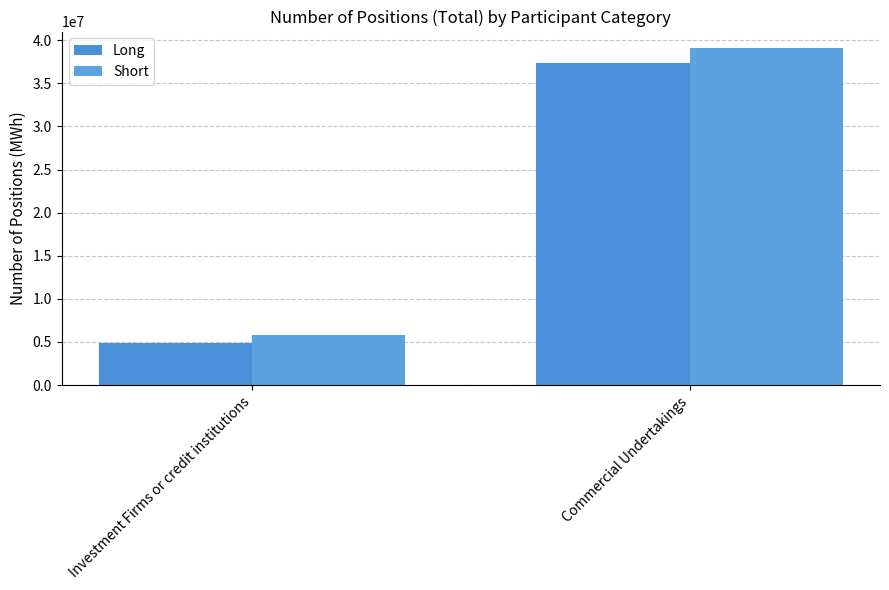

Between Investment Firms or credit institutions and Commercial Undertakings, which series saw the biggest shift?

Short